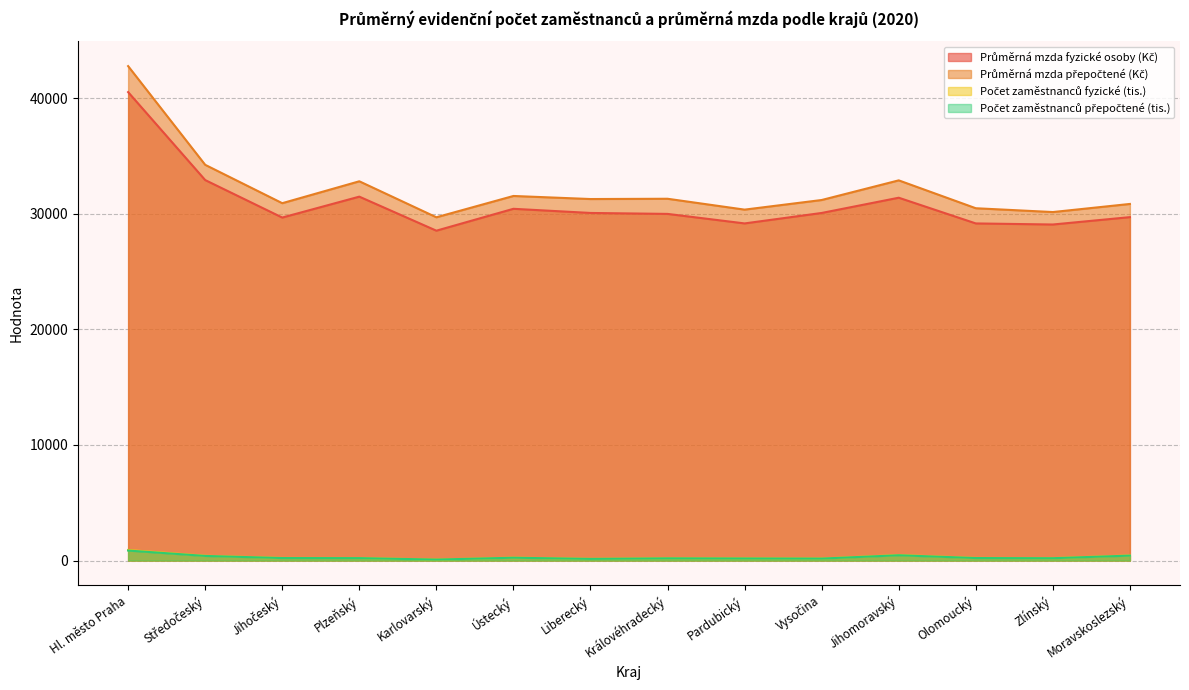

True or false: Průměrná mzda fyzické osoby (Kč) and Průměrná mzda přepočtené (Kč) intersect in this chart.

False